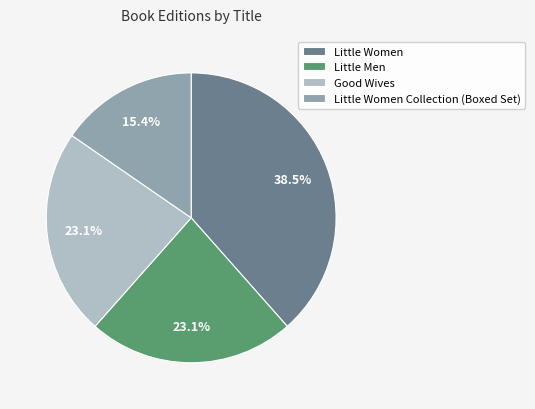

To the nearest percent, what percentage of the pie is Good Wives?

23%